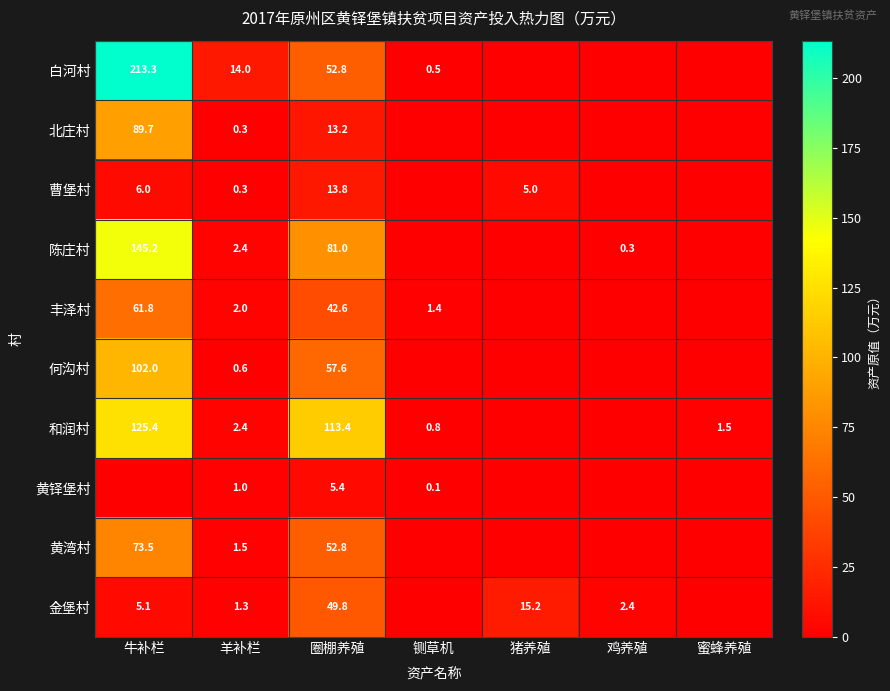

What is the spread (max minus min) of values at 圈棚养殖?

108.0